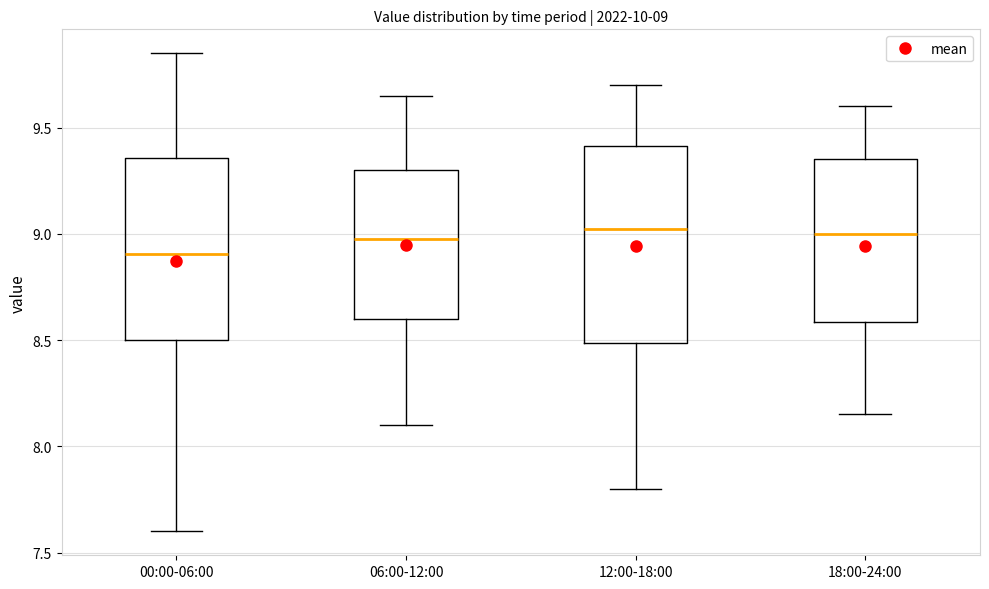

Comparing the boxes themselves (not the whiskers), which one is the tallest?

12:00-18:00